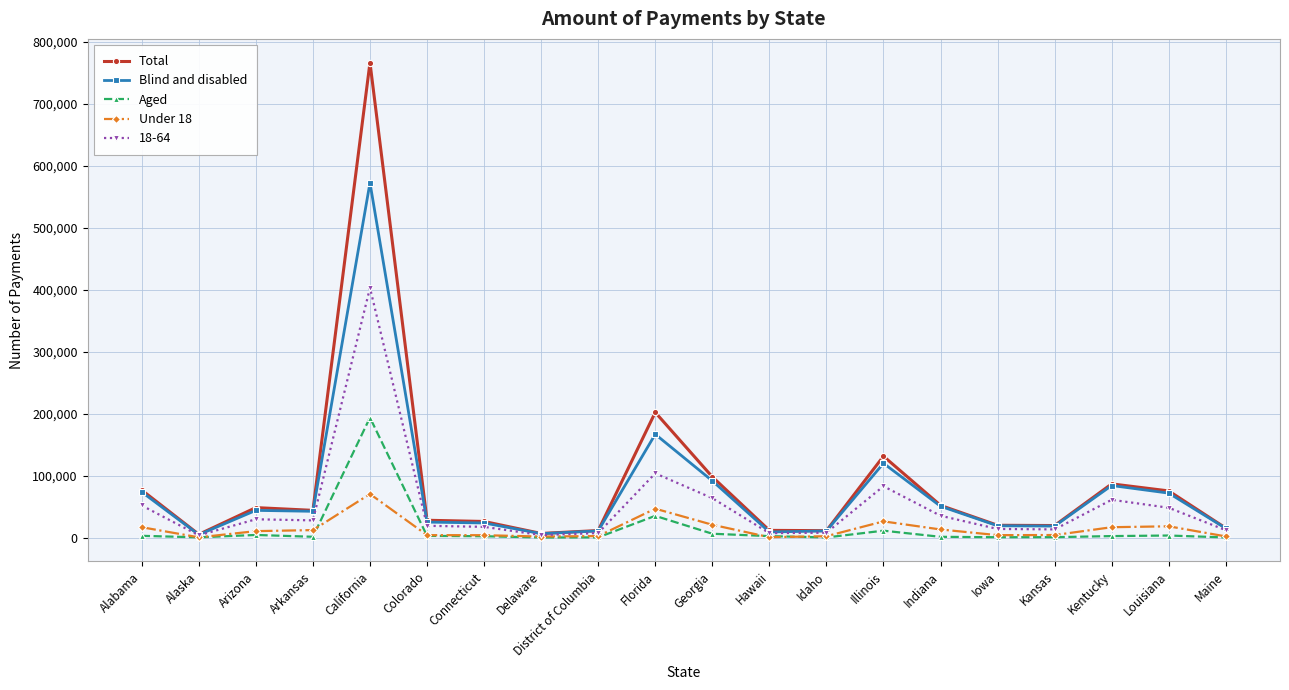

Is the value of Aged at District of Columbia greater than the value of Total at Colorado?

No